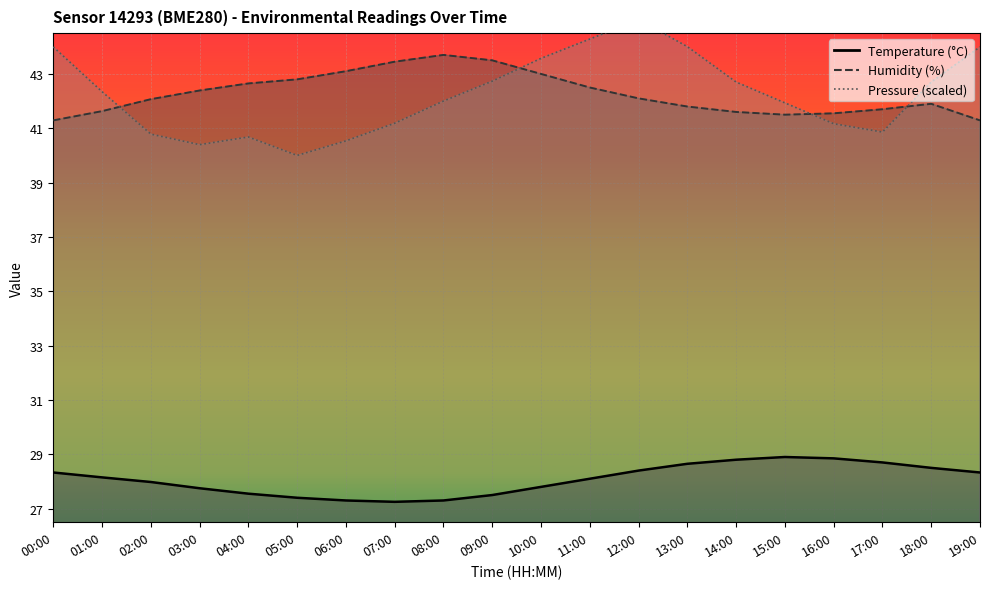

Between 14:00 and 16:00, which series saw the biggest shift?

pressure_norm